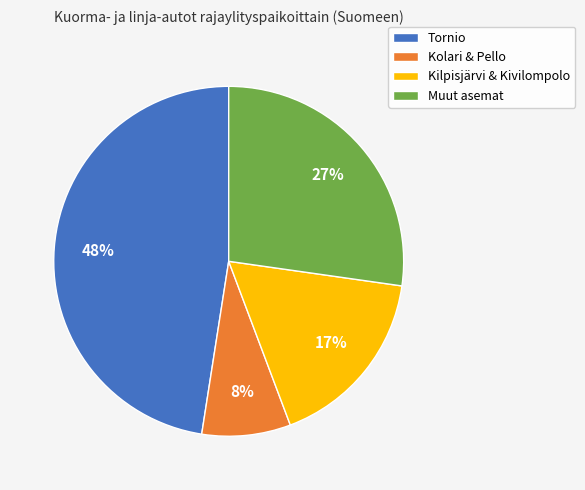

Which slice is the largest?

Tornio